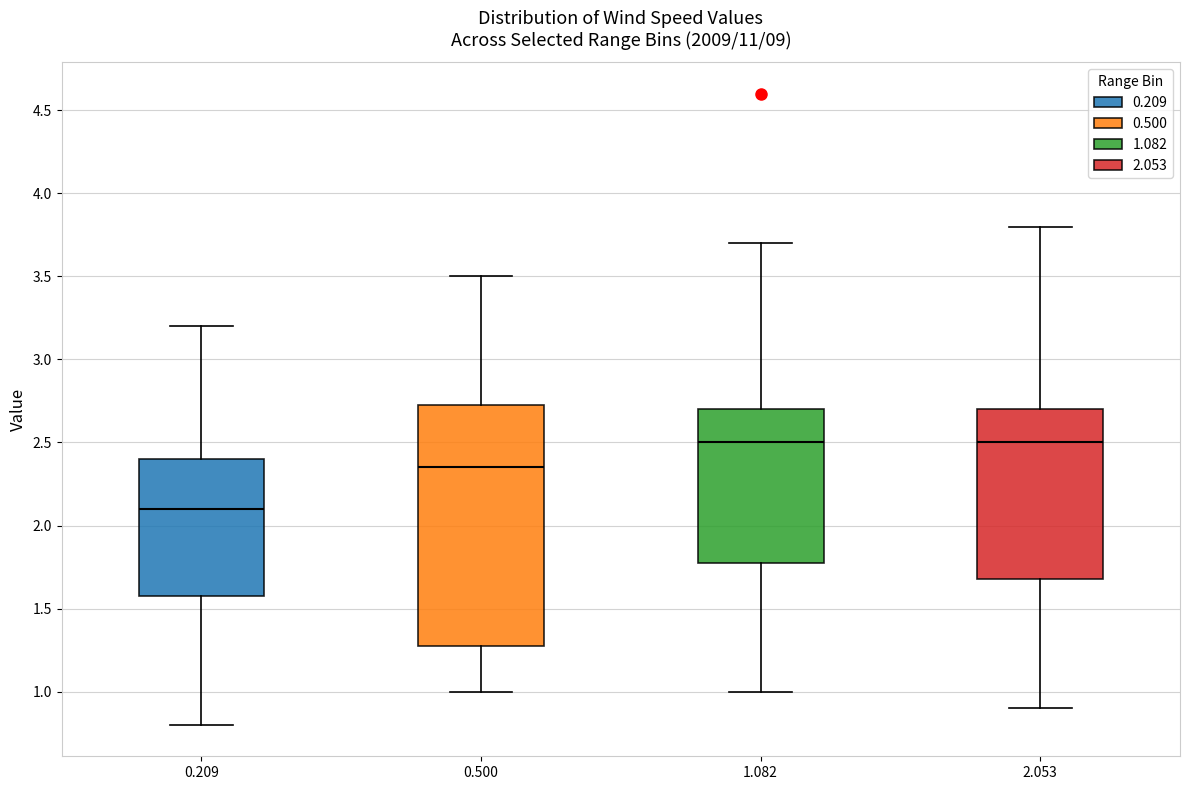

Comparing the boxes themselves (not the whiskers), which one is the tallest?

0.500